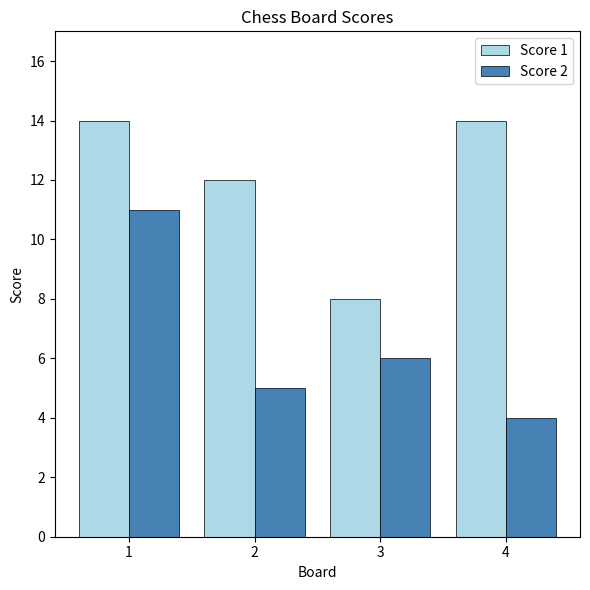

What is the spread (max minus min) of values at 4?

10